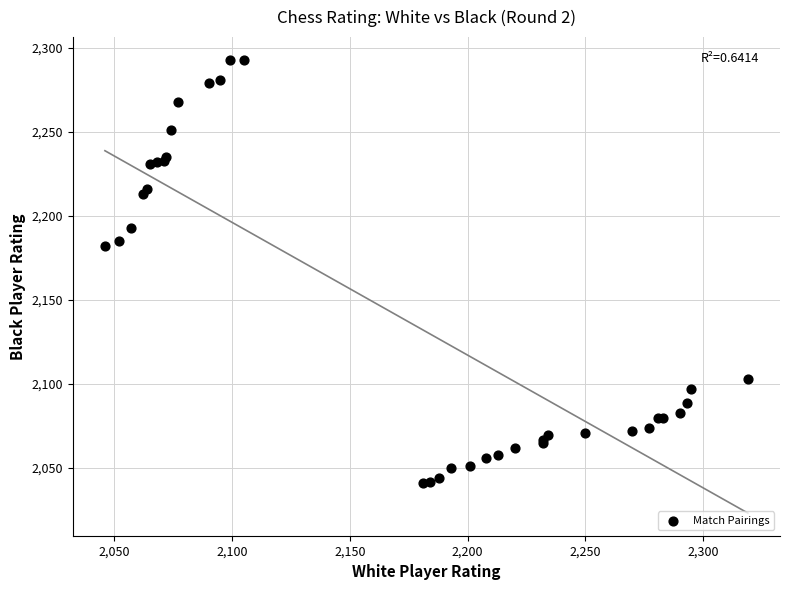

What Y value in the scatter plot is closest to 2167?

2182